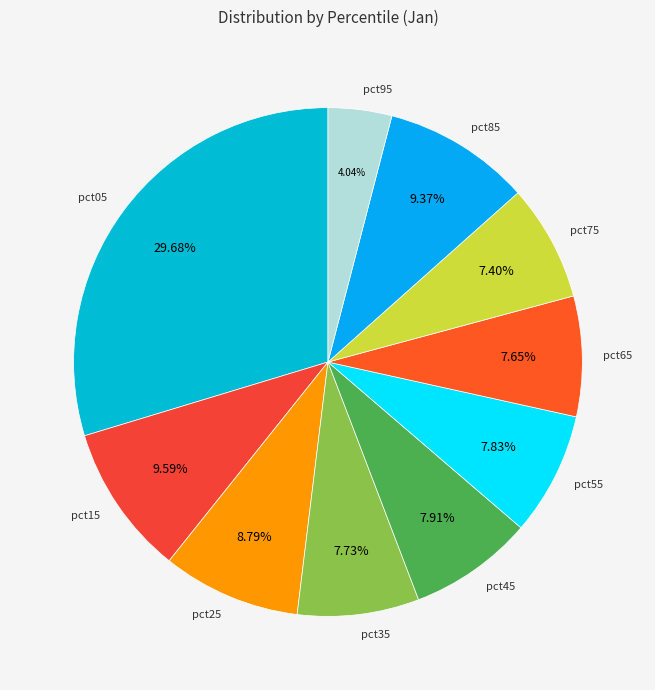

How many segments does this pie chart have?

10